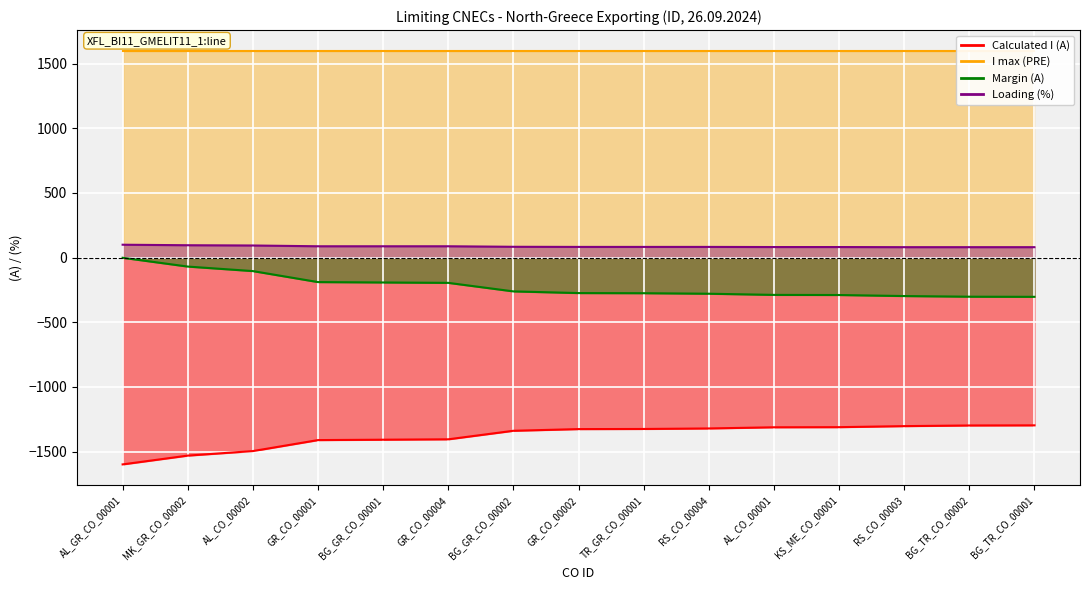

True or false: Calculated I (A) and Loading (%) intersect in this chart.

False